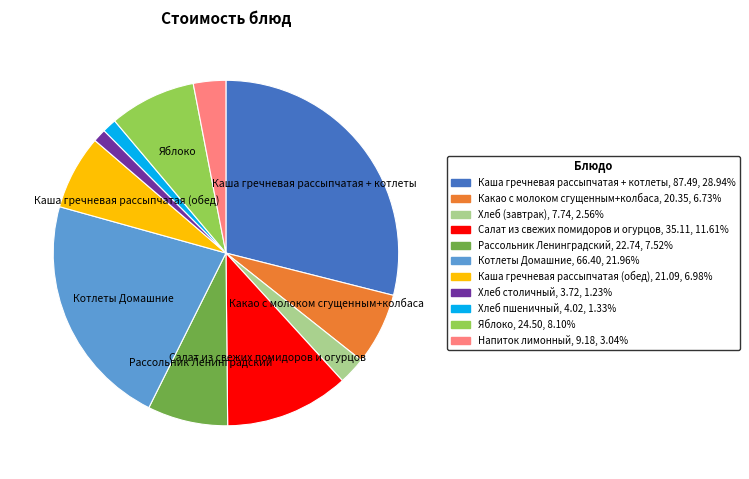

Between Хлеб (завтрак) and Рассольник Ленинградский, which is larger?

Рассольник Ленинградский